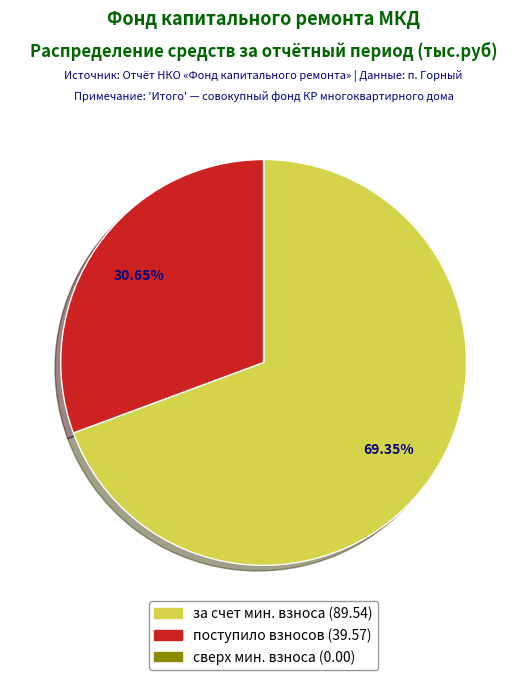

Between поступило взносов (39.57) and за счет мин. взноса (89.54), which is larger?

за счет мин. взноса (89.54)